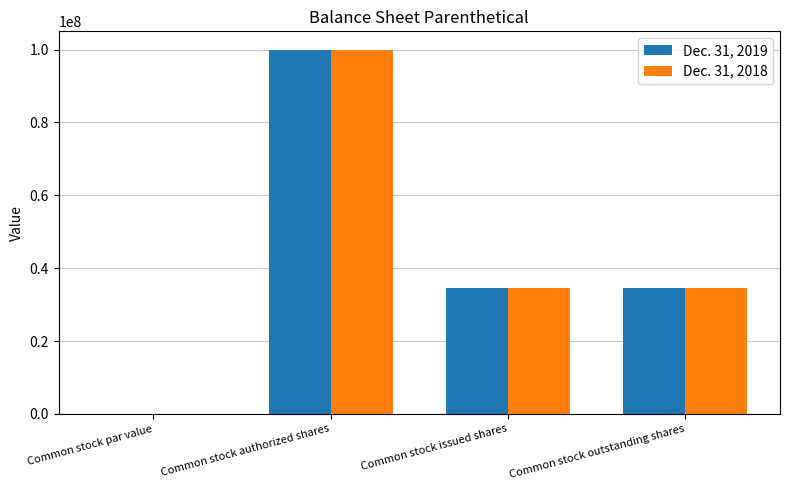

Is it true that Dec. 31, 2019 equals 0.0 at Common stock par value?

True